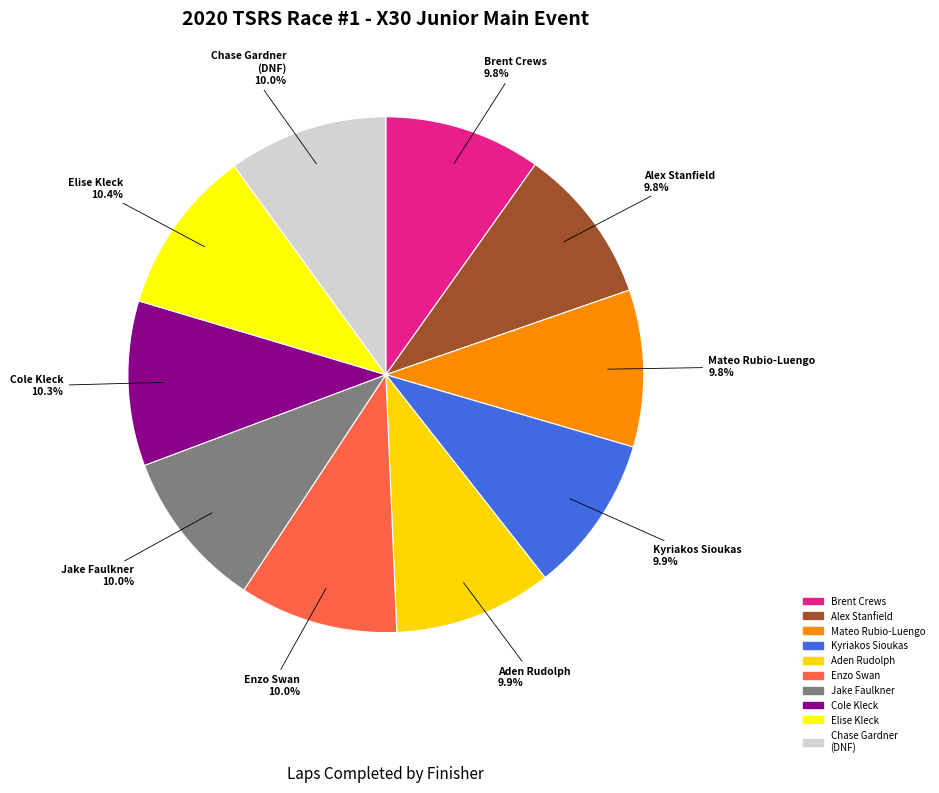

Does any single category account for the majority?

No